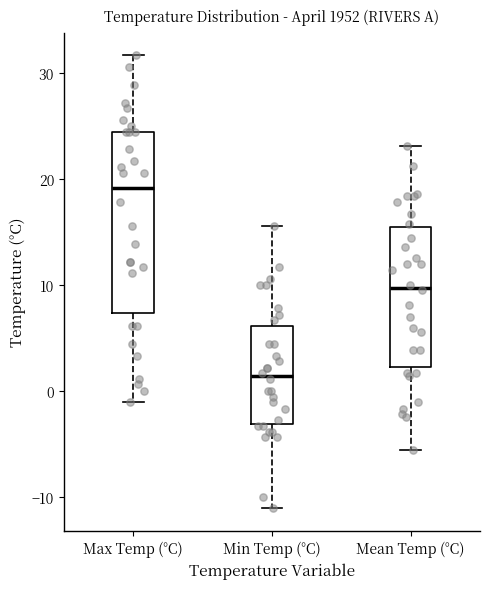

Where does the upper whisker of the box for Max Temp (°C) end on the y-axis? The values are not printed on the chart, so give them approximately, as read against the axis.

32